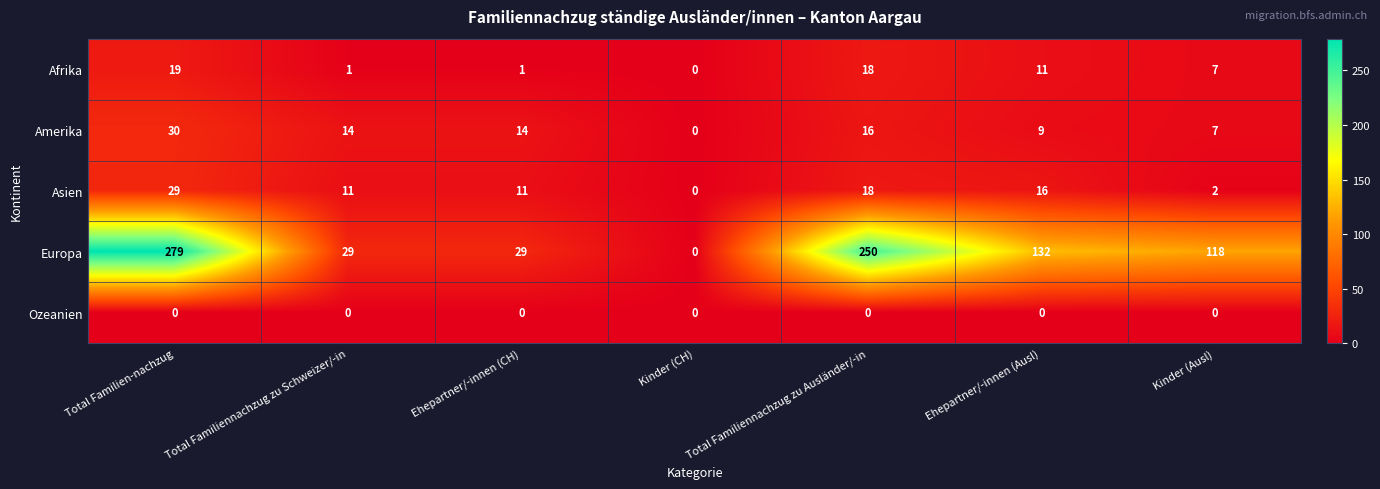

What is the difference between the maximum and second lowest values in the Asien series?

27